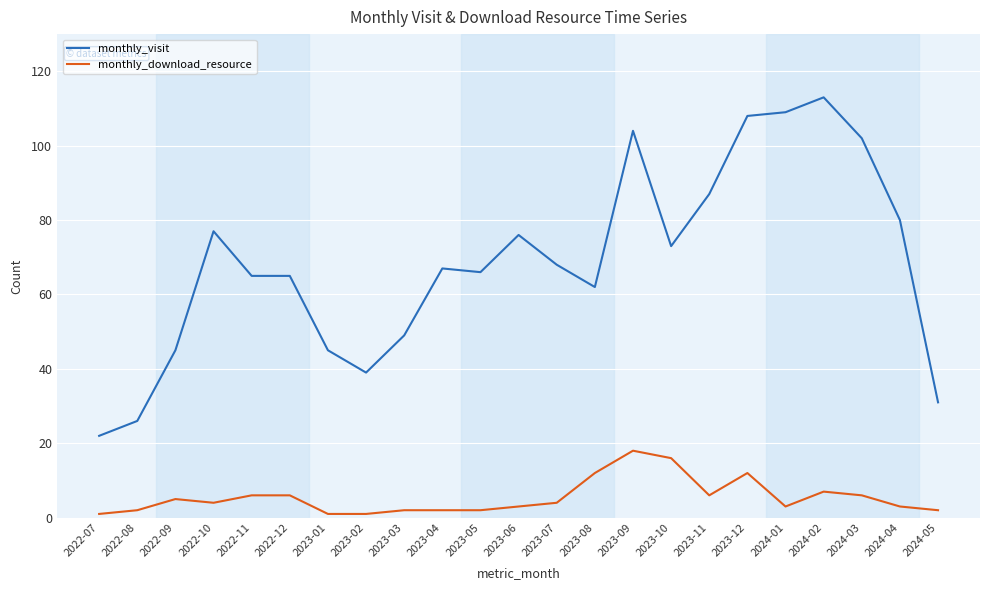

How many distinct data groups are displayed?

2